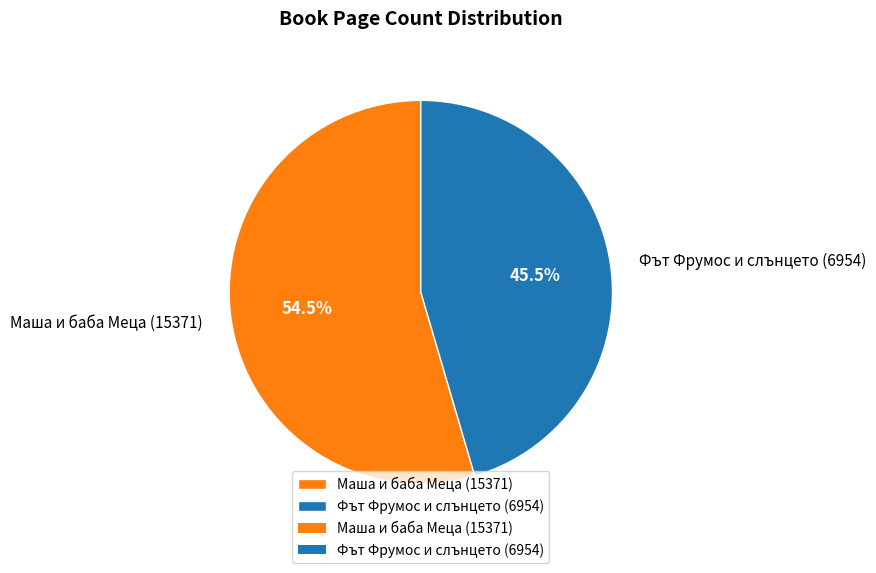

Rank the categories by value from lowest to highest.

Фът Фрумос и слънцето (6954), Маша и баба Меца (15371)